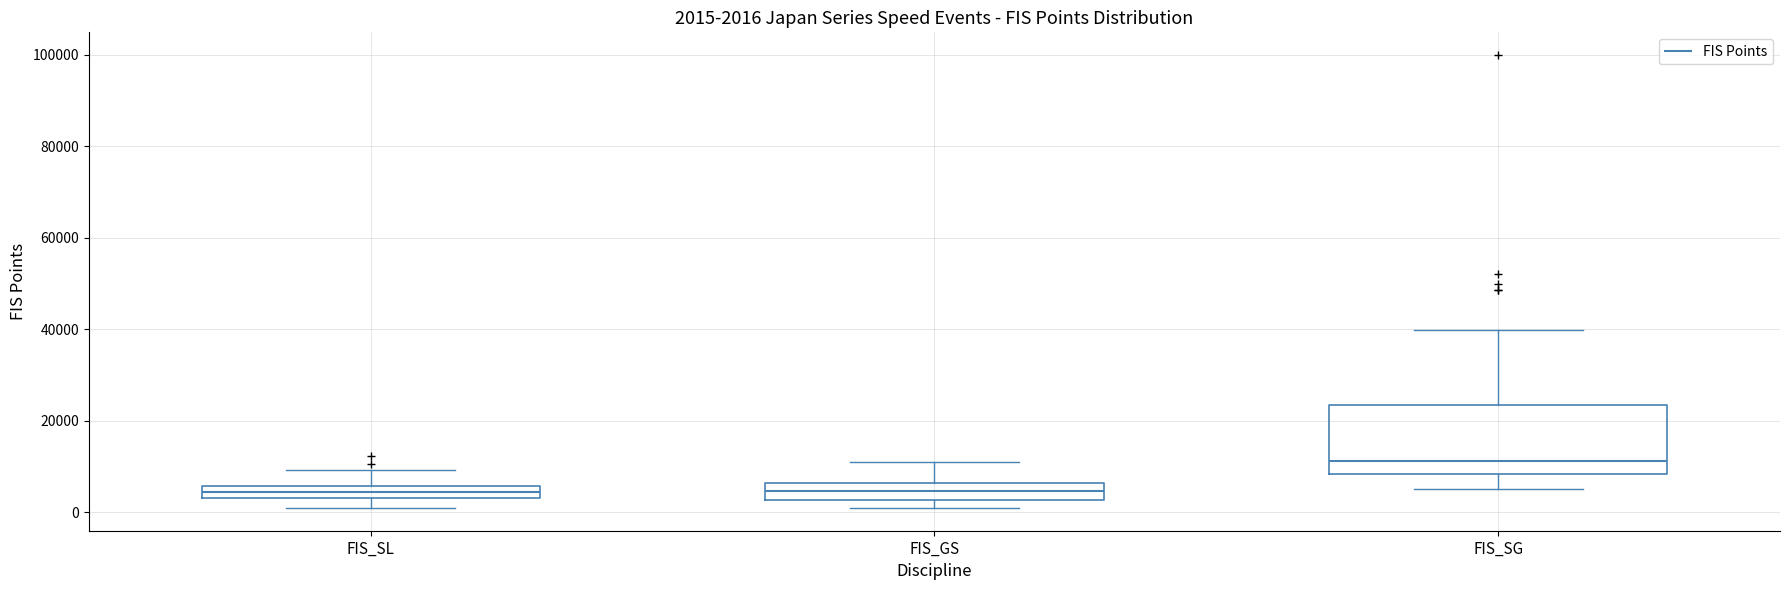

Which box is the tallest, from its lower edge to its upper edge?

FIS_SG